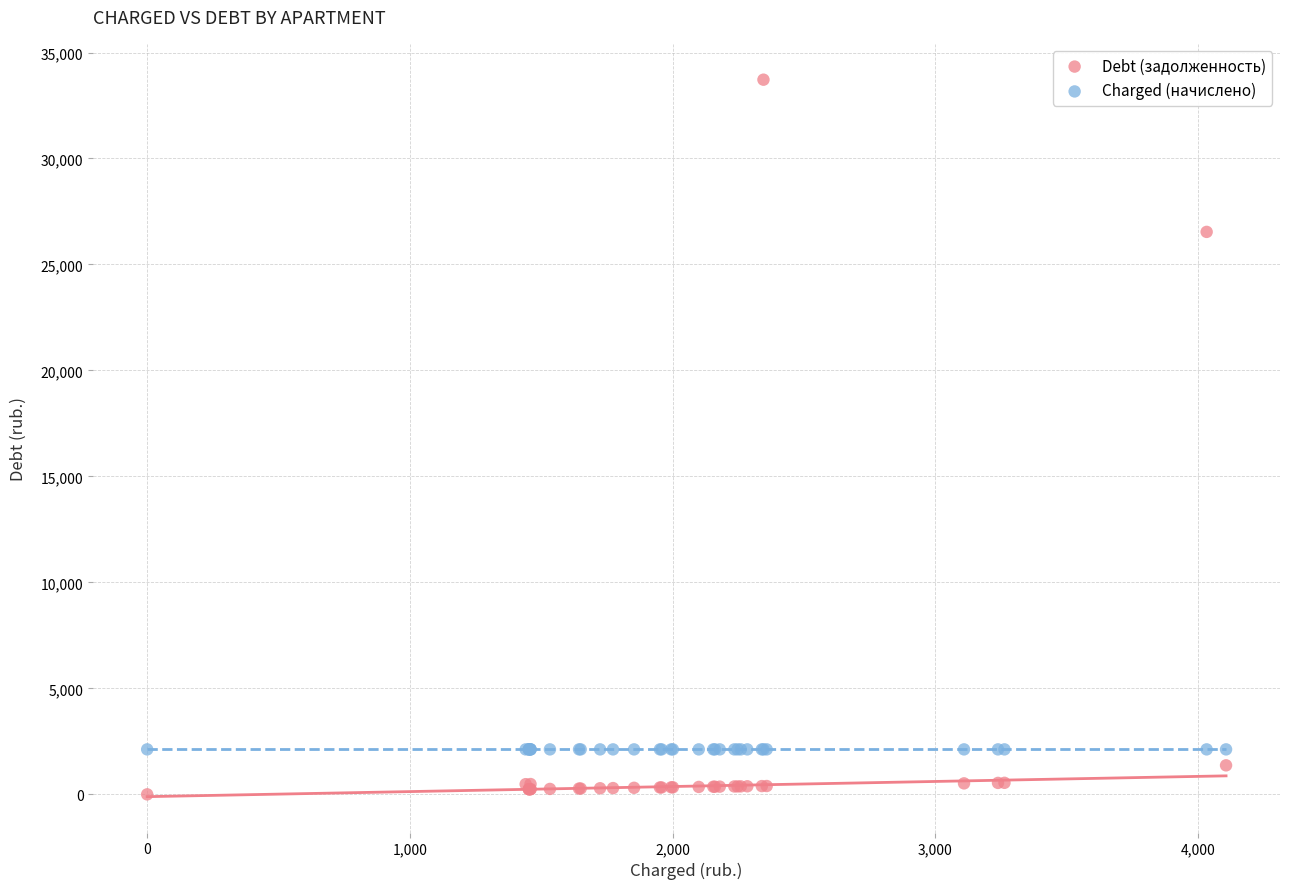

Which series reaches the maximum Y coordinate?

Debt (задолженность)